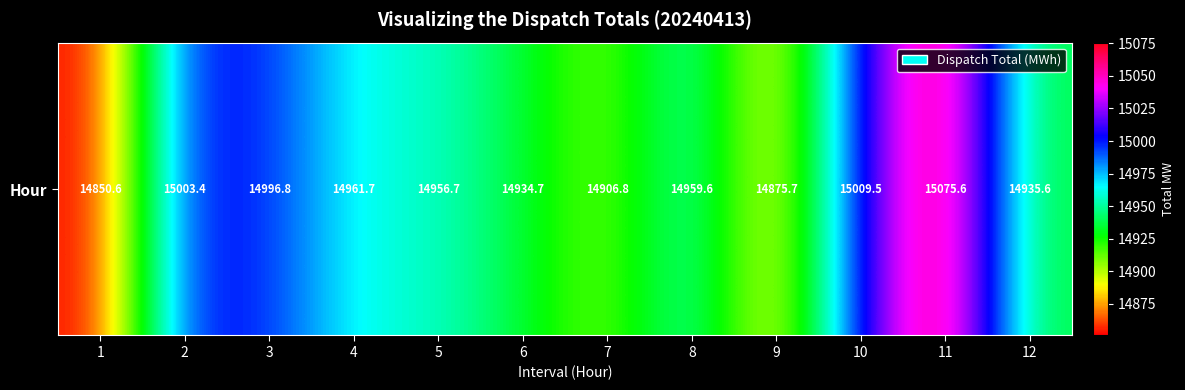

Rank the categories by value from lowest to highest.

1, 9, 7, 6, 12, 5, 8, 4, 3, 2, 10, 11